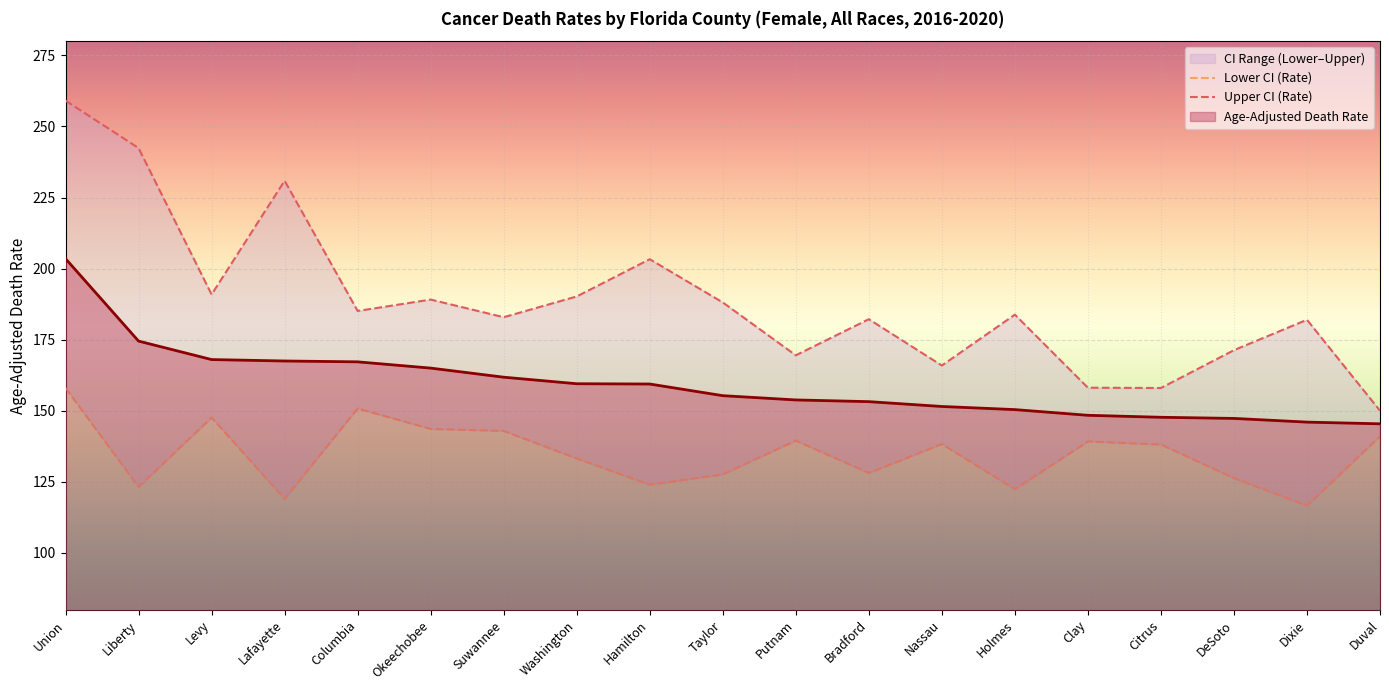

Where is Age-Adjusted Death Rate nearest to the value 174?

Liberty